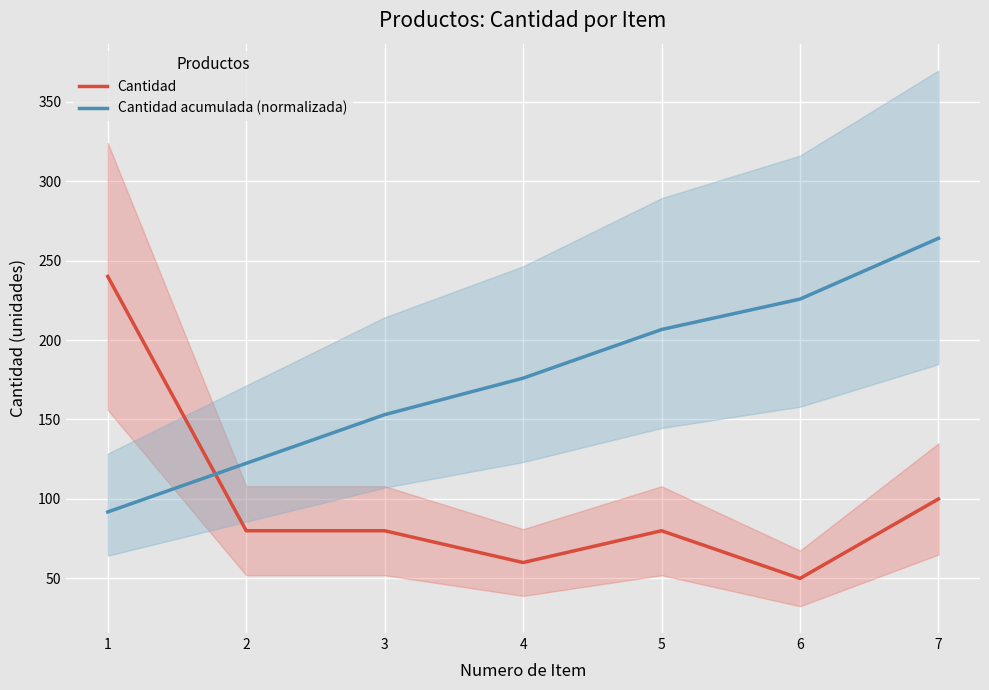

True or false: Cantidad acumulada (normalizada) and Cantidad intersect in this chart.

True